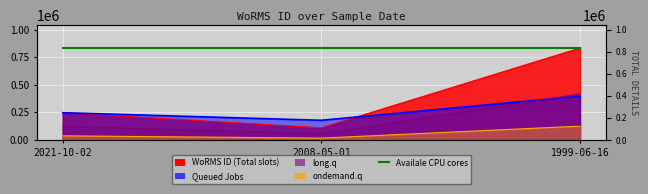

Which label corresponds to the smallest value in the chart?

2008-05-01